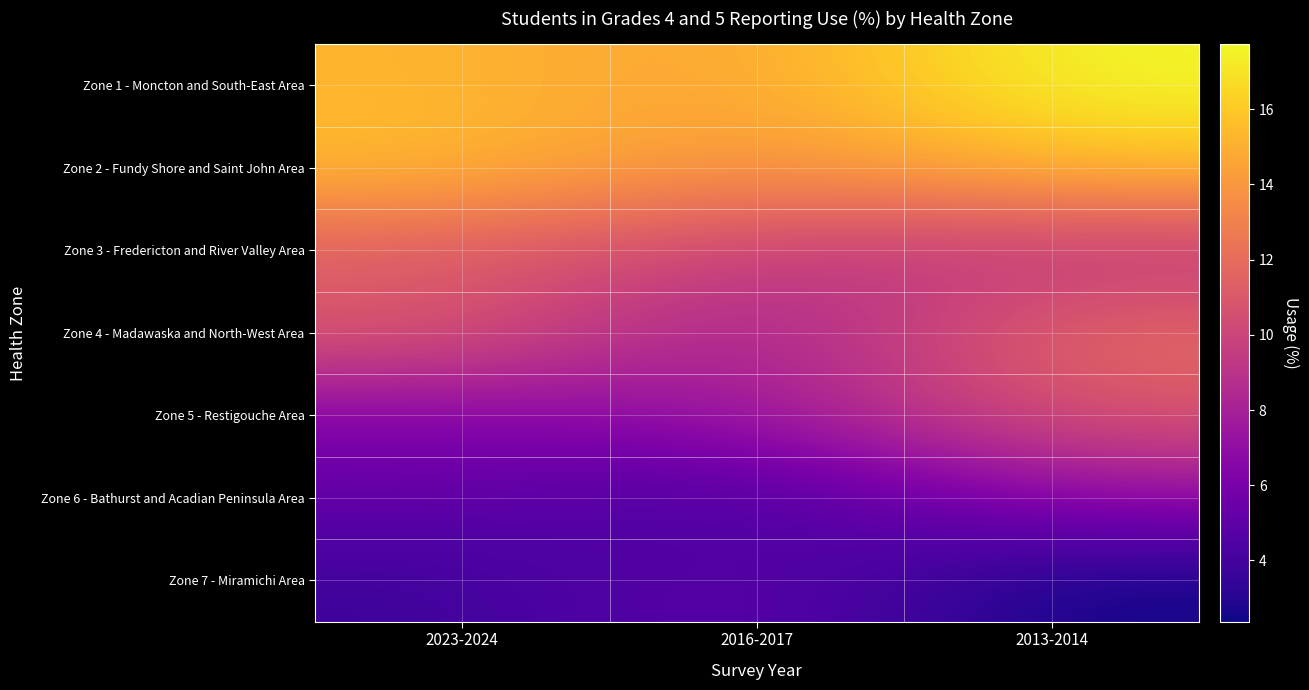

Reading left to right, what are all the values shown in this chart?

Zone 1 - Moncton and South-East Area: 2023-2024=15.3	2016-2017=14.4	2013-2014=17.7
Zone 2 - Fundy Shore and Saint John Area: 2023-2024=15.6	2016-2017=13.6	2013-2014=15.6
Zone 3 - Fredericton and River Valley Area: 2023-2024=11.1	2016-2017=9.7	2013-2014=9.0
Zone 4 - Madawaska and North-West Area: 2023-2024=11.2	2016-2017=7.4	2013-2014=12.0
Zone 5 - Restigouche Area: 2023-2024=6.3	2016-2017=7.5	2013-2014=10.9
Zone 6 - Bathurst and Acadian Peninsula Area: 2023-2024=5.2	2016-2017=3.7	2013-2014=7.0
Zone 7 - Miramichi Area: 2023-2024=3.7	2016-2017=5.2	2013-2014=2.4